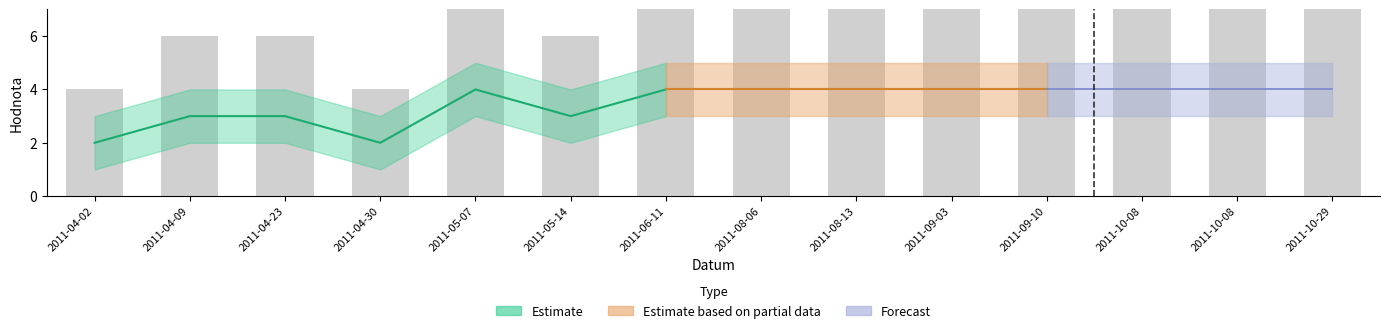

What is the greatest value displayed?

8